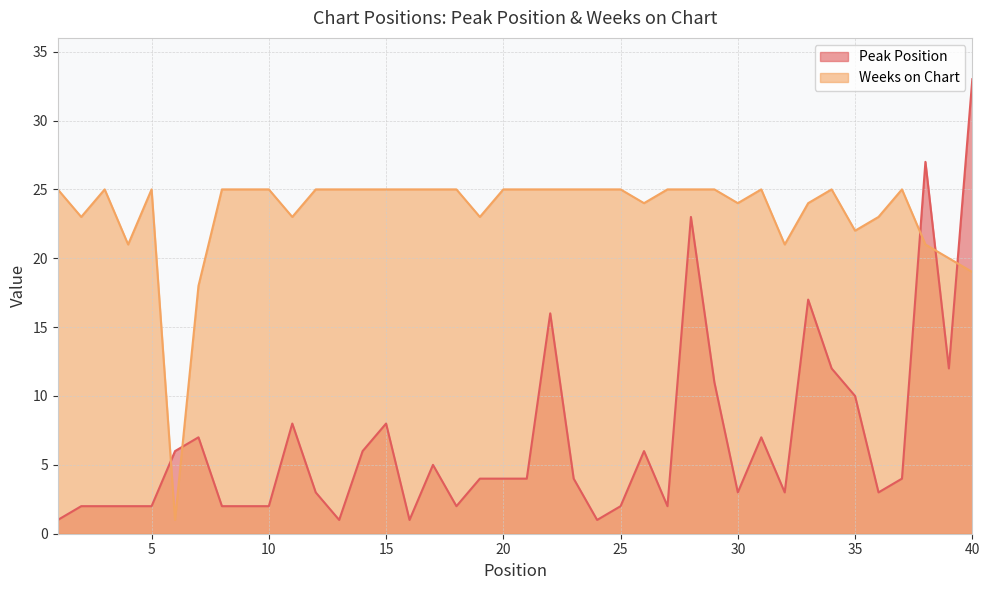

How many distinct data groups are displayed?

2